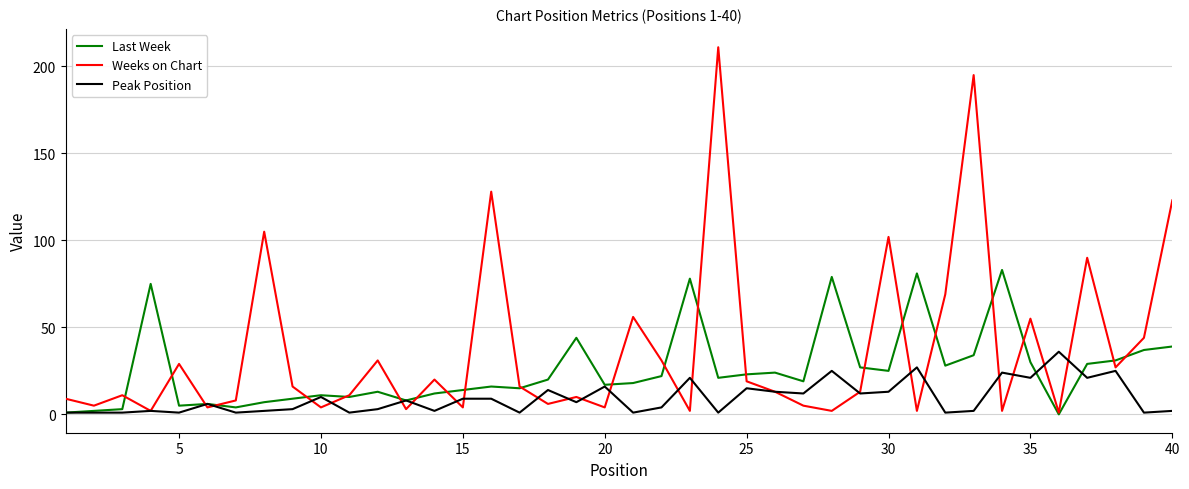

Reading left to right, what are all the values shown in this chart?

Last Week: 1	2	3	75	5	6	4	7	9	11	10	13	8	12	14	16	15	20	44	17	18	22	78	21	23	24	19	79	27	25	81	28	34	83	30	0	29	31	37	39
Weeks on Chart: 9	5	11	2	29	4	8	105	16	4	11	31	3	20	4	128	16	6	10	4	56	31	2	211	19	13	5	2	13	102	2	69	195	2	55	1	90	27	44	123
Peak Position: 1	1	1	2	1	6	1	2	3	10	1	3	8	2	9	9	1	14	7	16	1	4	21	1	15	13	12	25	12	13	27	1	2	24	21	36	21	25	1	2